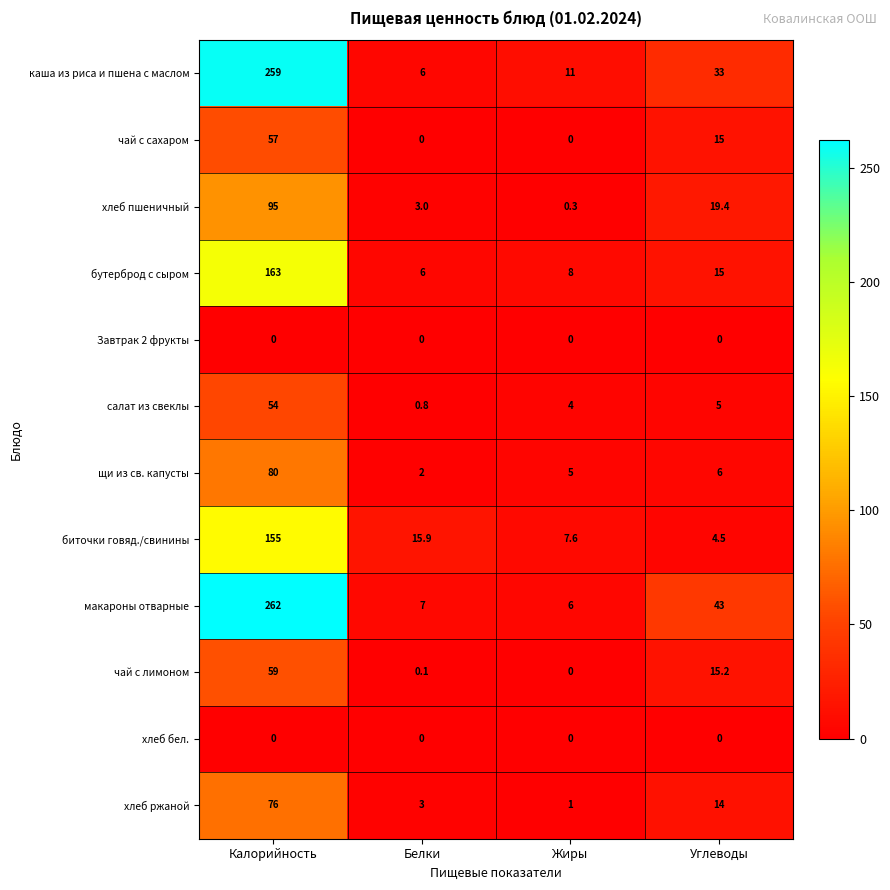

What is the sum of all биточки говяд./свинины values?

183.0